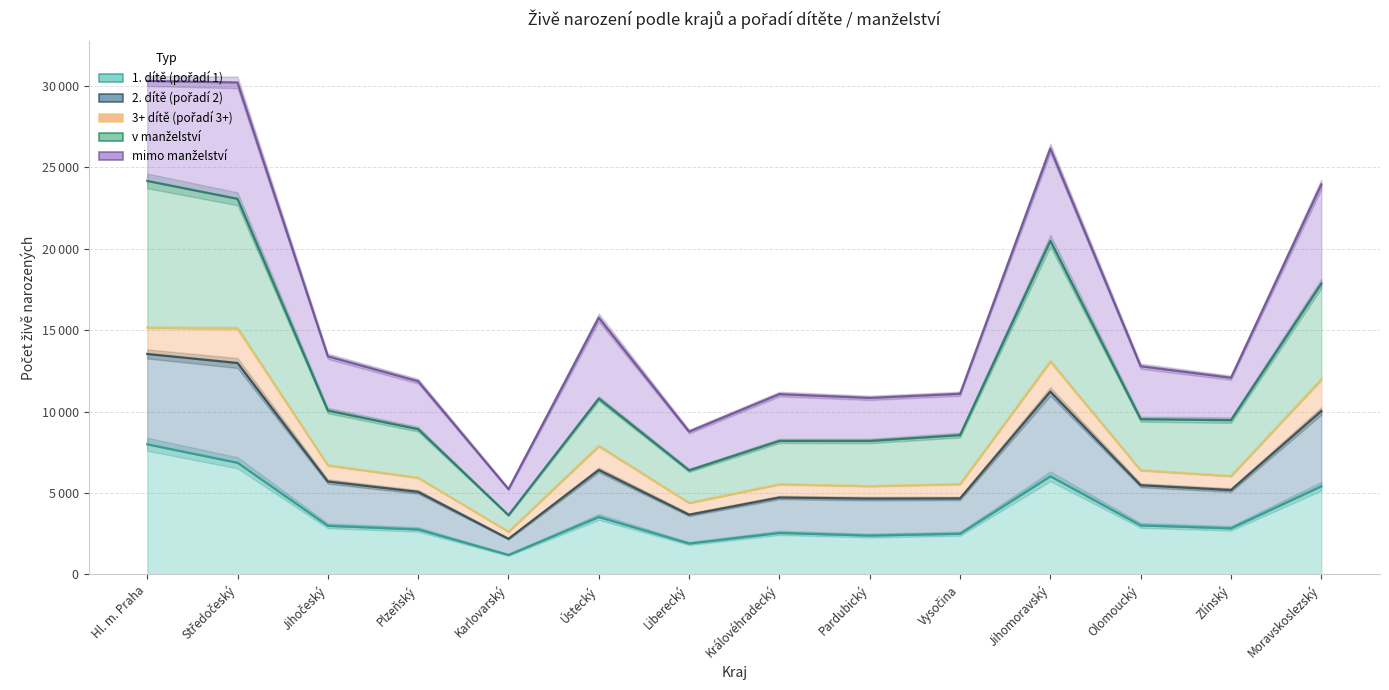

At how many categories does at least one series exceed 6313?

13